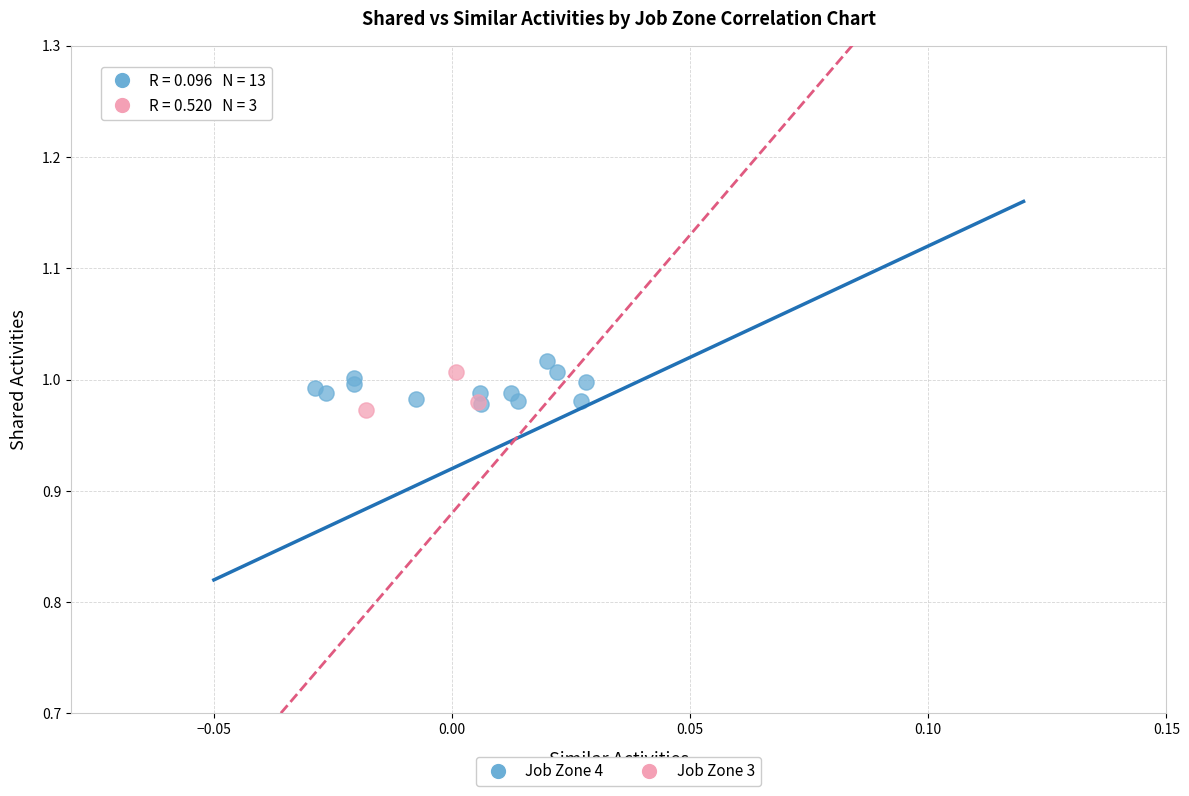

Which series has the widest spread of Y values?

Job Zone 4